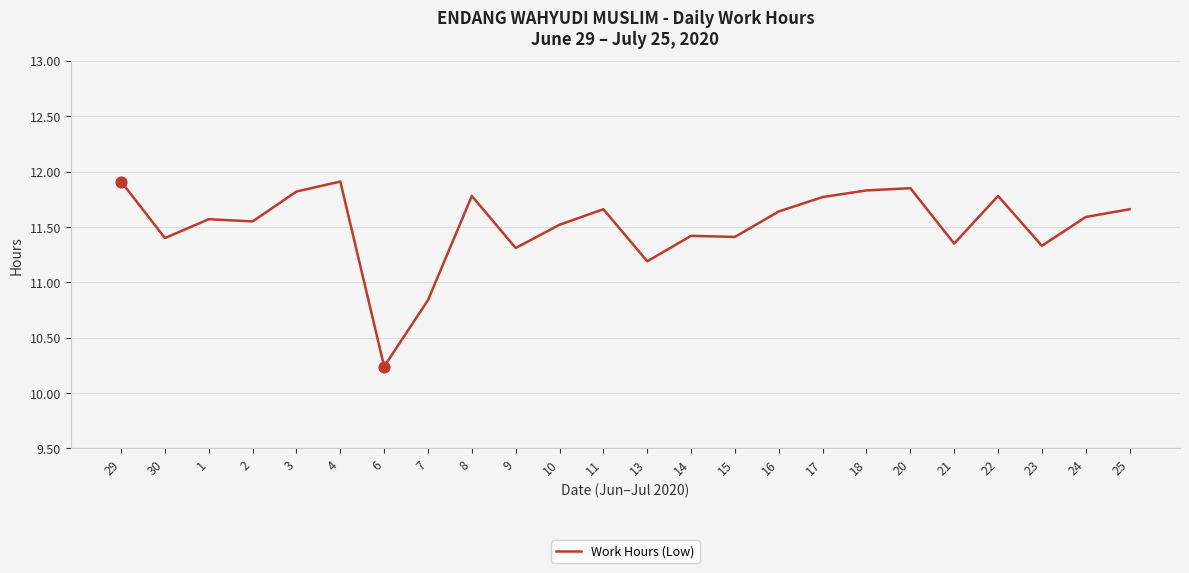

Between 10 and 3, which is larger?

3